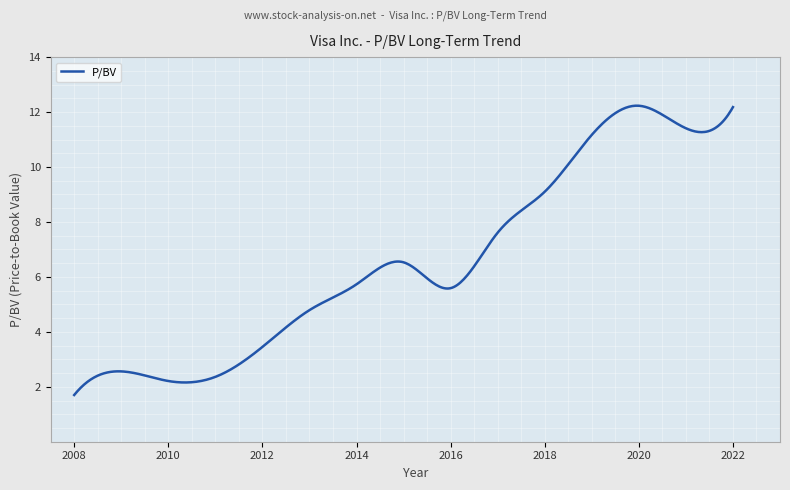

What is the greatest value displayed?

12.2